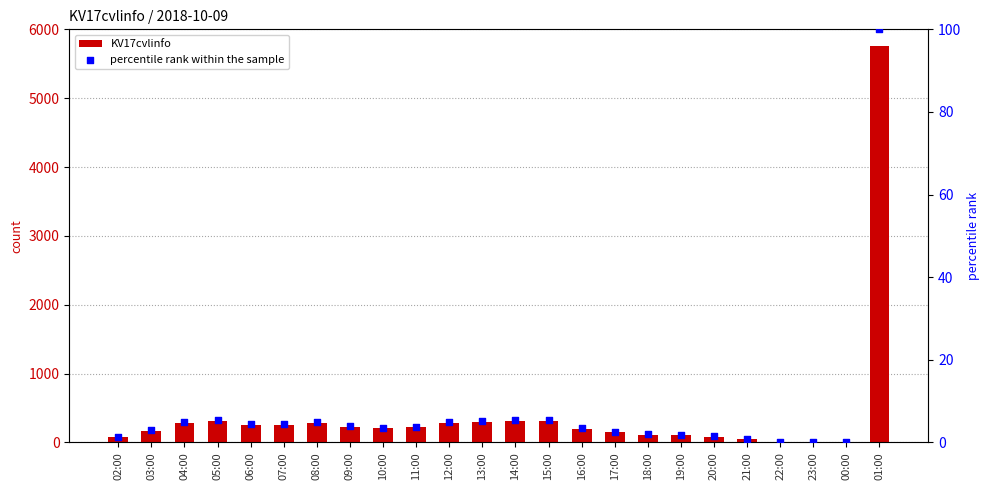

Is the value of KV17cvlinfo at 22:00 greater than the value of percentile rank within the sample at 12:00?

Yes